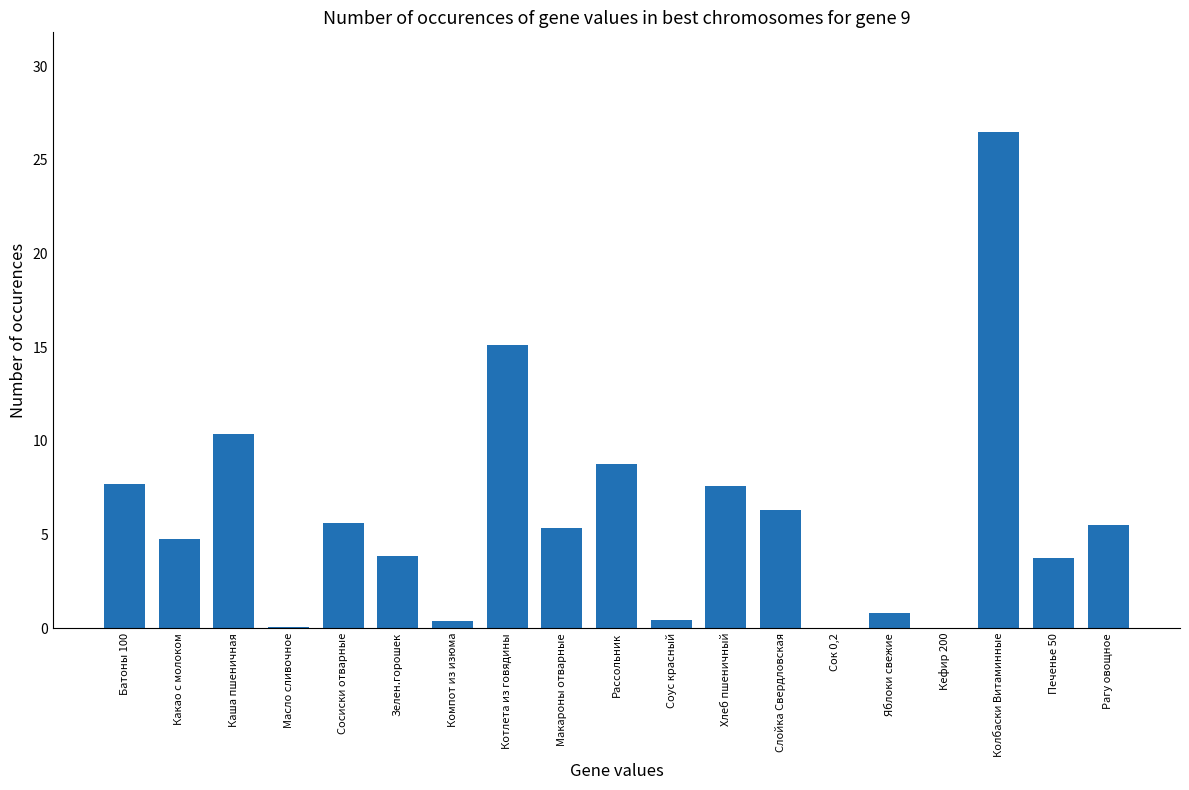

The chart shows a value of 0.0 at Кефир 200. True or false?

True